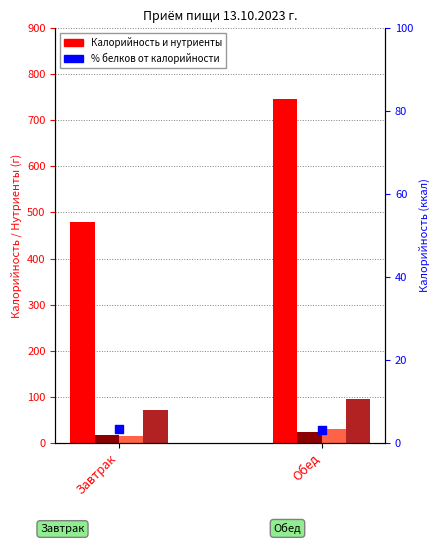

Which series has the largest total across all categories?

Калорийность